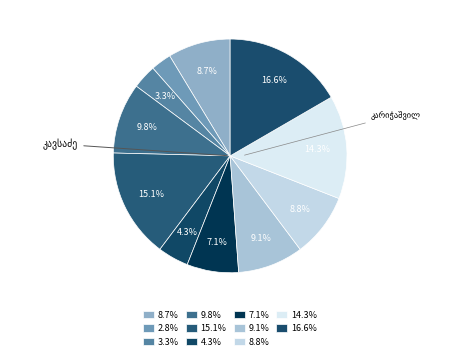

To the nearest percent, what percentage of the pie is პლატონ ირაკლის ძე ლეჟავა?

15%